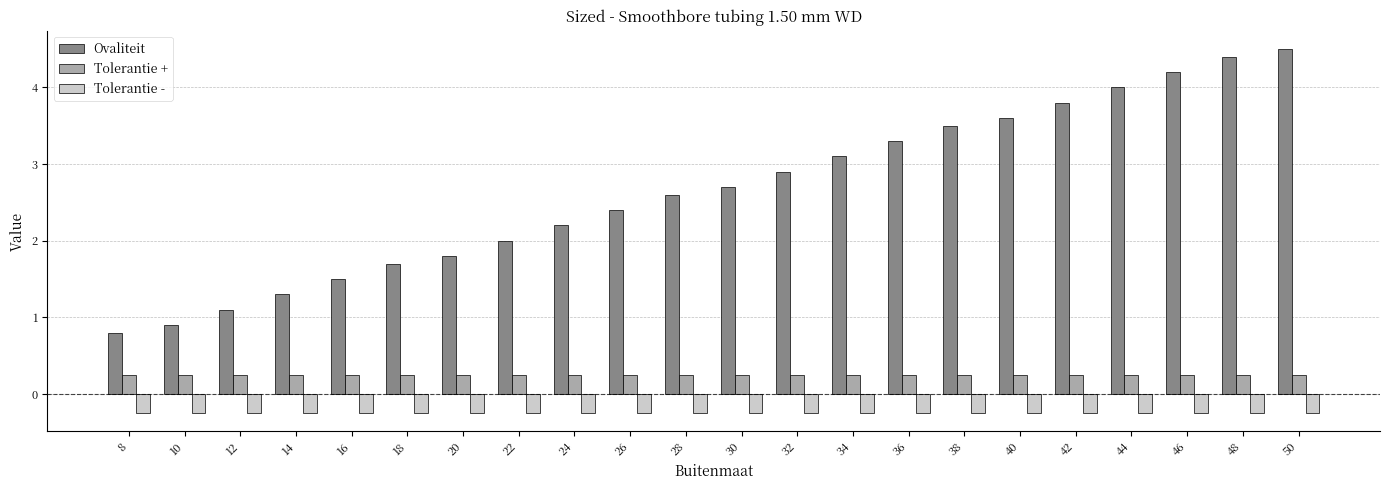

What is the lowest value of the Ovaliteit series?

0.8